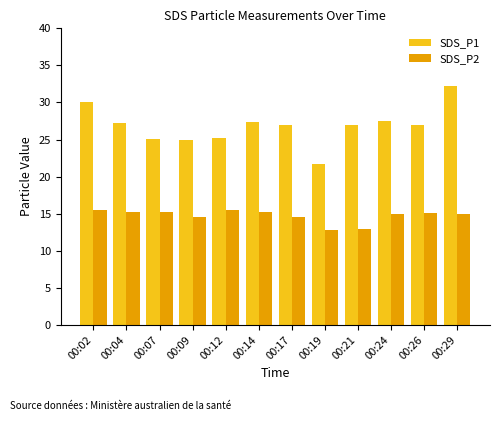

Rank the series by their maximum value, from lowest to highest.

SDS_P2, SDS_P1